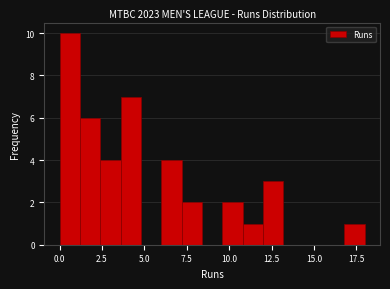

Around what value on the x-axis is the tallest bar? Give the approximate position of its centre, as read against the axis.

0.5